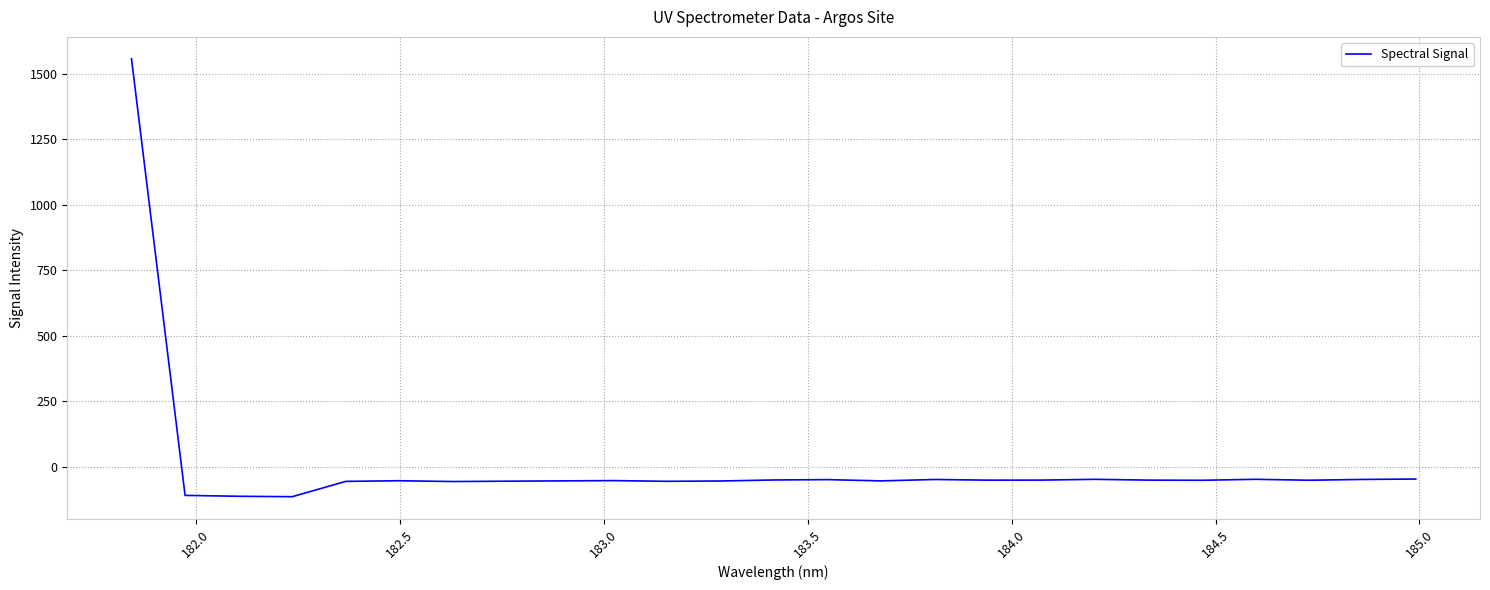

What is the maximum value shown in the chart?

1557.9